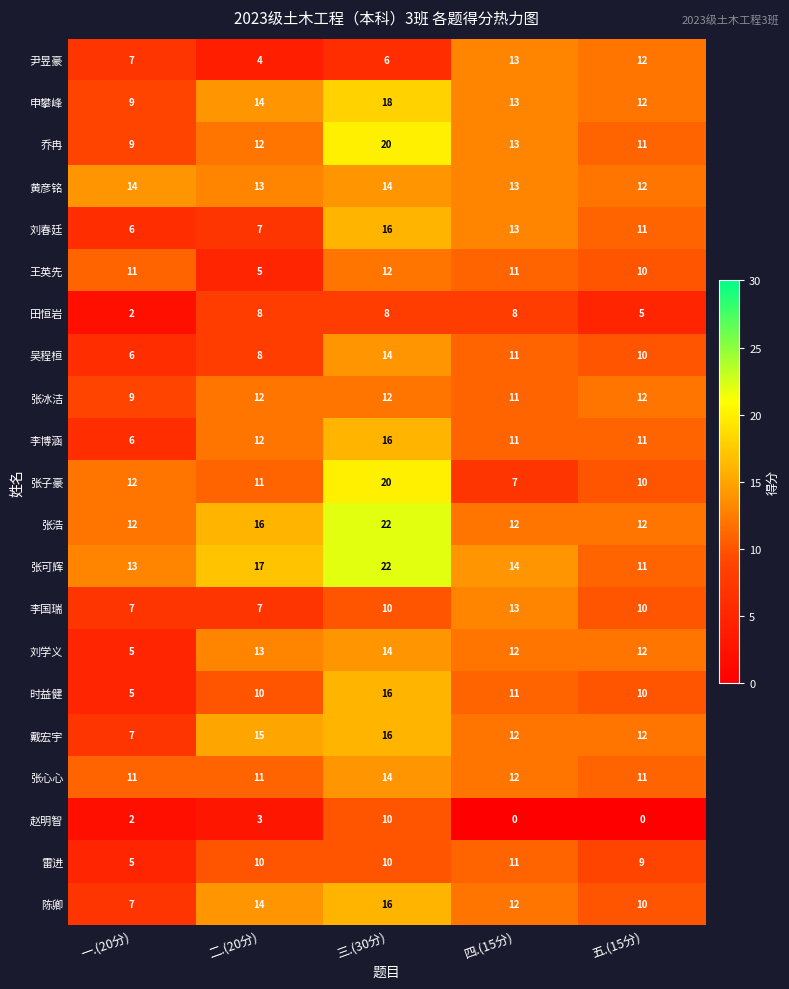

Which series has the largest total across all categories?

张可辉